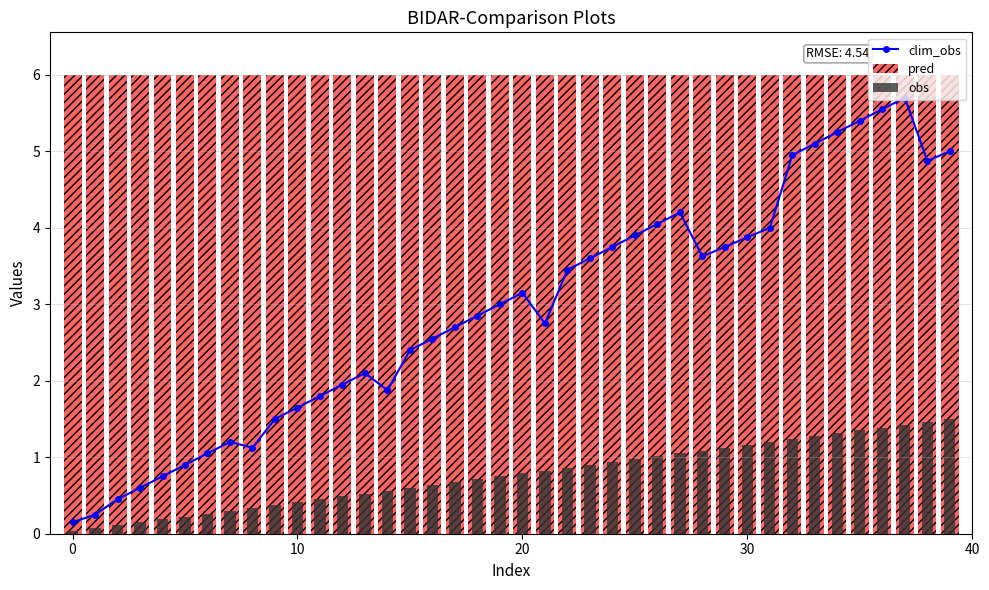

Count the number of data series in this chart.

3